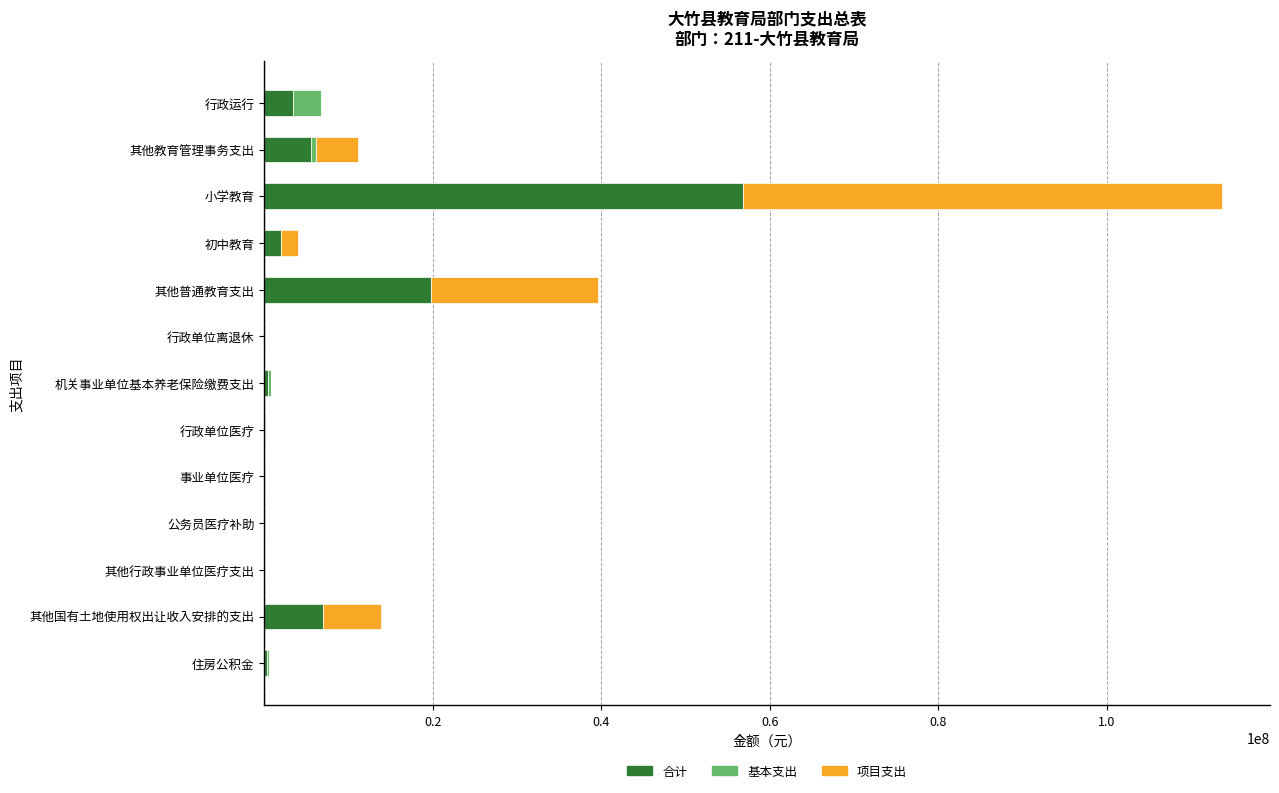

What is the highest value of the 合计 series?

56844431.5